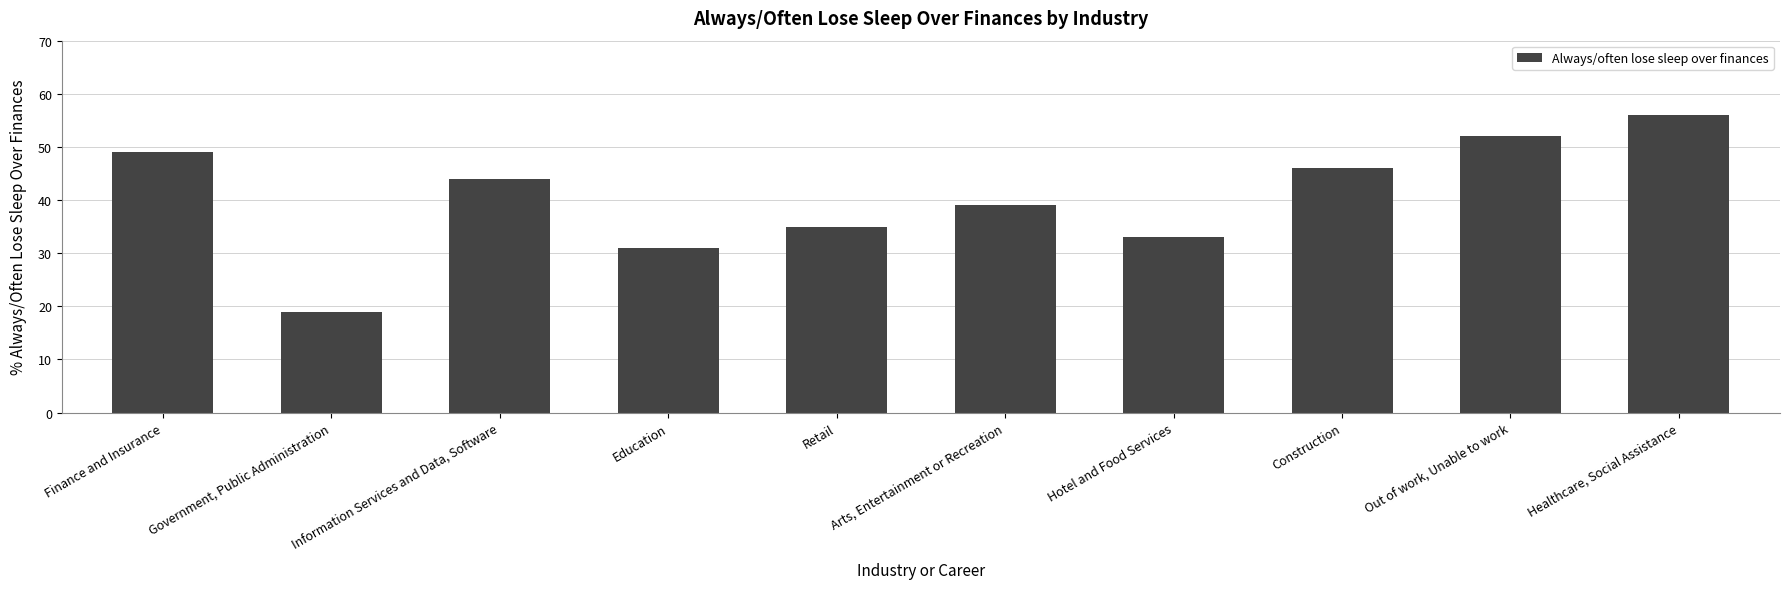

What is the difference between the second highest and second lowest values?

21